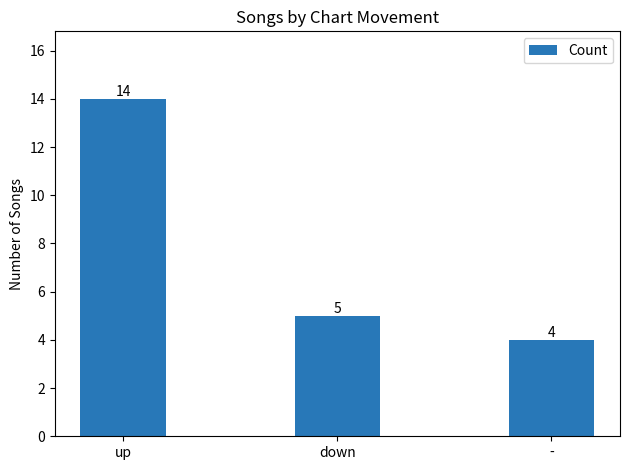

What is the average value?

8